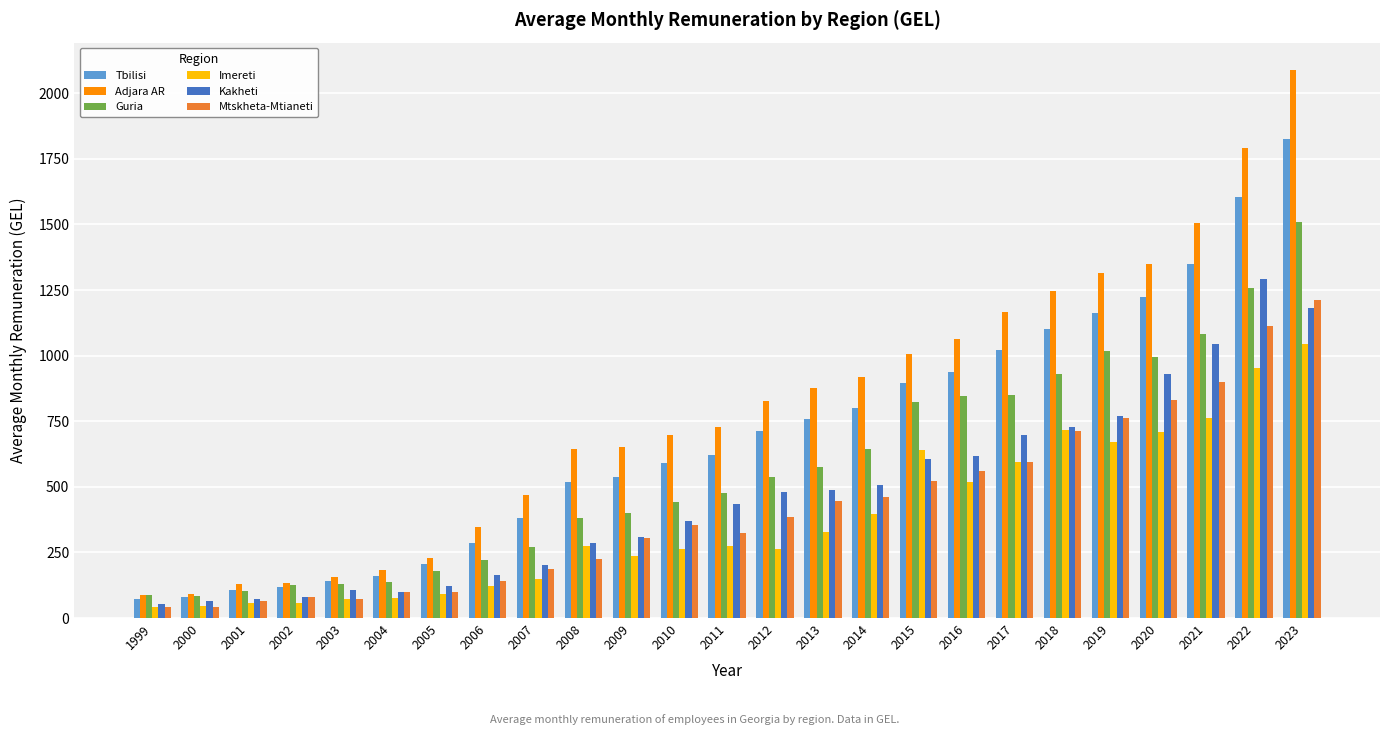

True or false: Adjara AR has a value of 1211.9 at 2011.

False